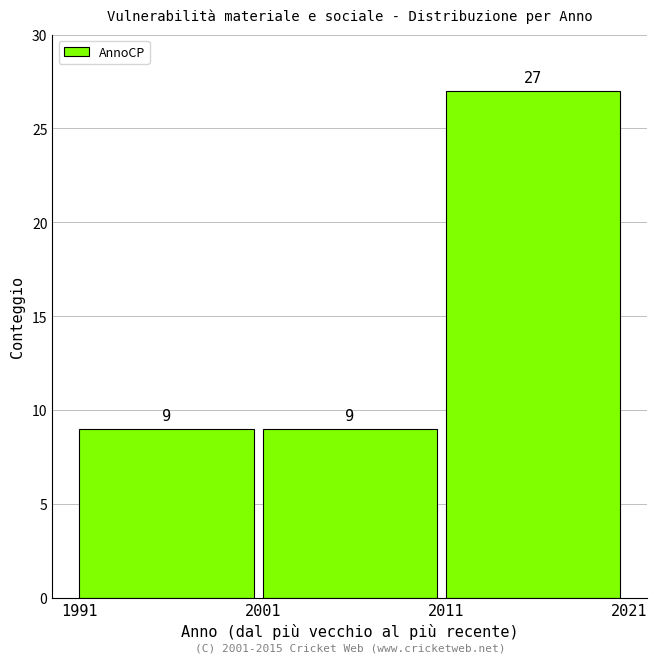

What is the height of the bar covering 1991 to 2001 on the x-axis?

9